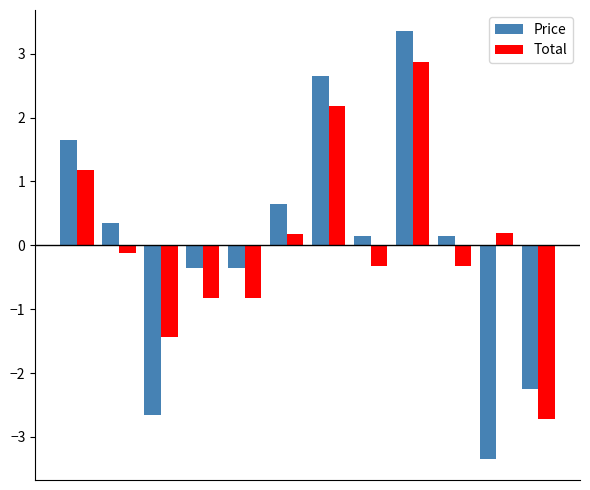

Reading right to left, extract all data points from this chart.

Price: -2.3	-3.3	0.1	3.3	0.1	2.6	0.6	-0.4	-0.4	-2.7	0.3	1.6
Total: -2.7	0.2	-0.3	2.9	-0.3	2.2	0.2	-0.8	-0.8	-1.4	-0.1	1.2